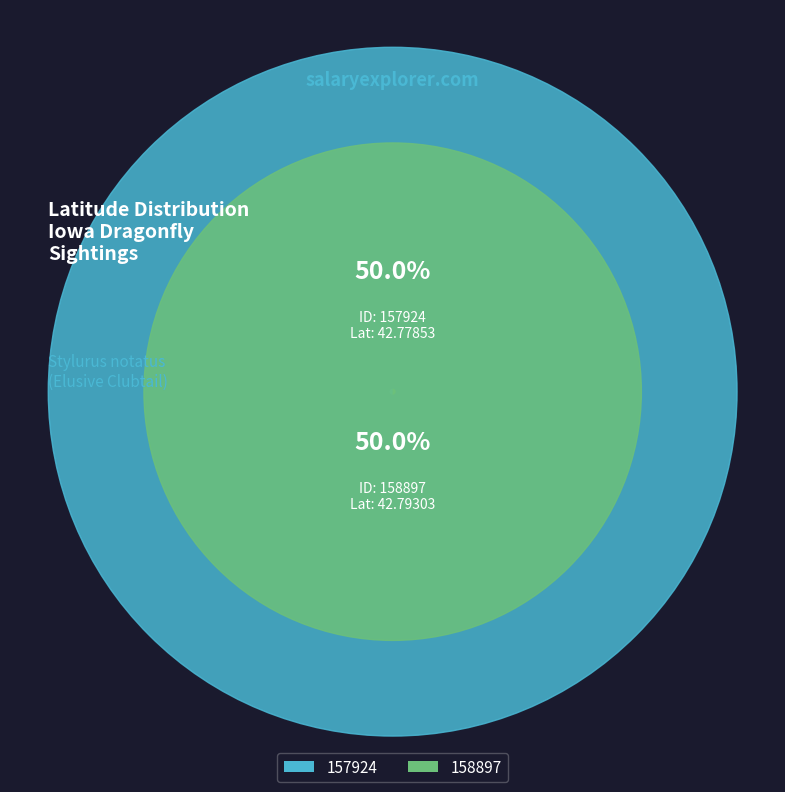

How many slices are in this pie chart?

2